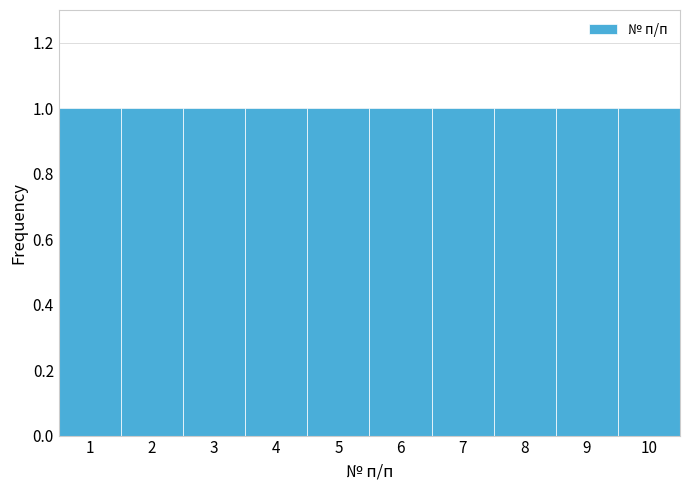

Reading left to right, list every bar in this chart as the range it spans on the x-axis followed by its height. The values are not printed on the chart, so give them approximately, as read against the axis.

0.5 to 1.5: 1
1.5 to 2.5: 1
2.5 to 3.5: 1
3.5 to 4.5: 1
4.5 to 5.5: 1
5.5 to 6.5: 1
6.5 to 7.5: 1
7.5 to 8.5: 1
8.5 to 9.5: 1
9.5 to 10.5: 1